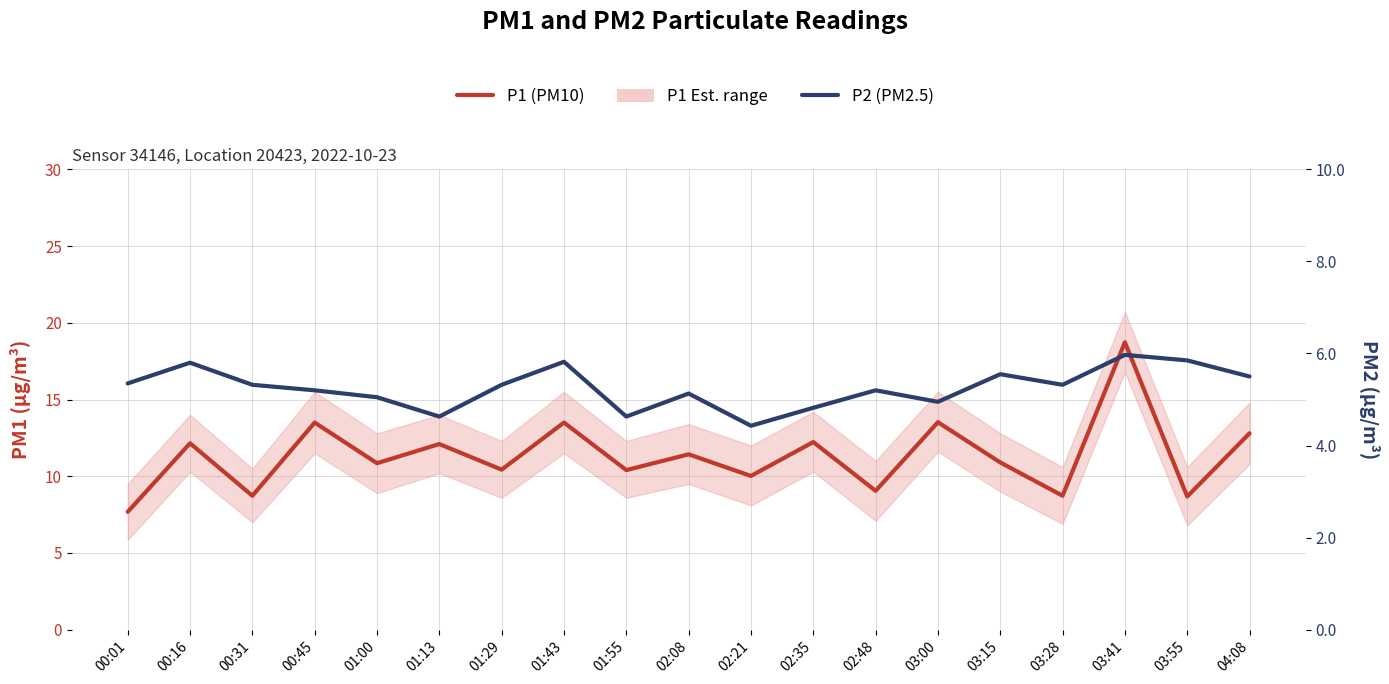

How many interior local peaks does the P2 (PM2.5) series have?

6